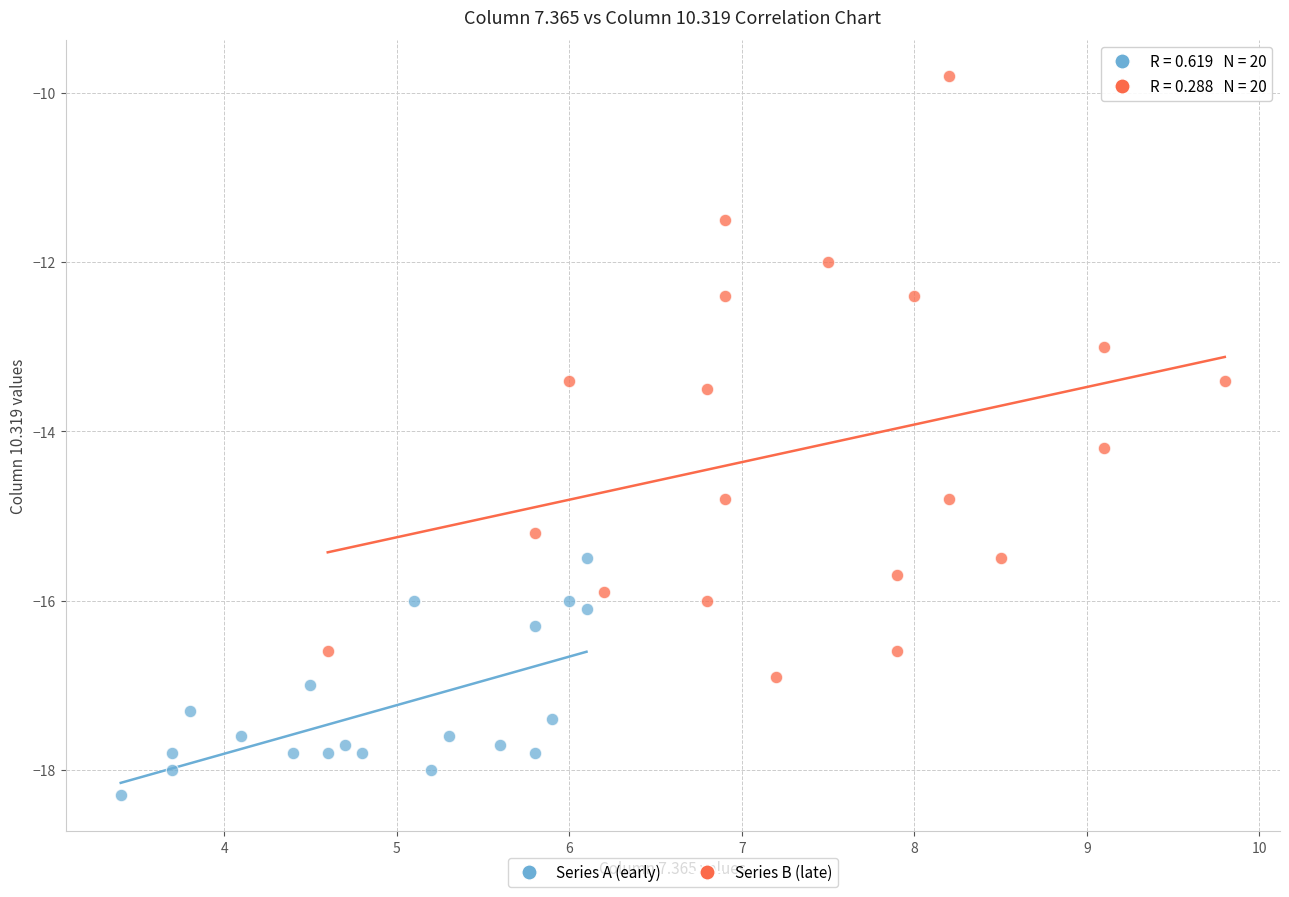

Which series reaches the minimum Y coordinate?

Series A (early)